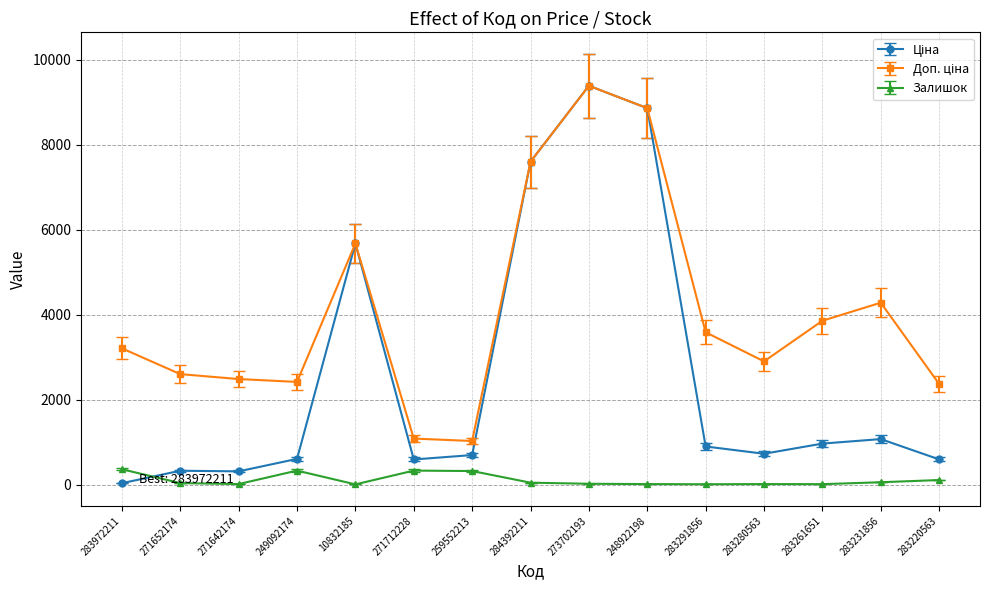

The Залишок series shows 360.0 at 283972211. True or false?

True